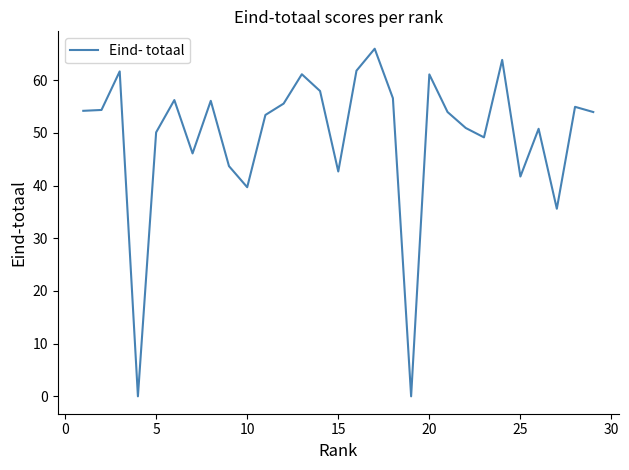

What is the maximum value shown in the chart?

66.0